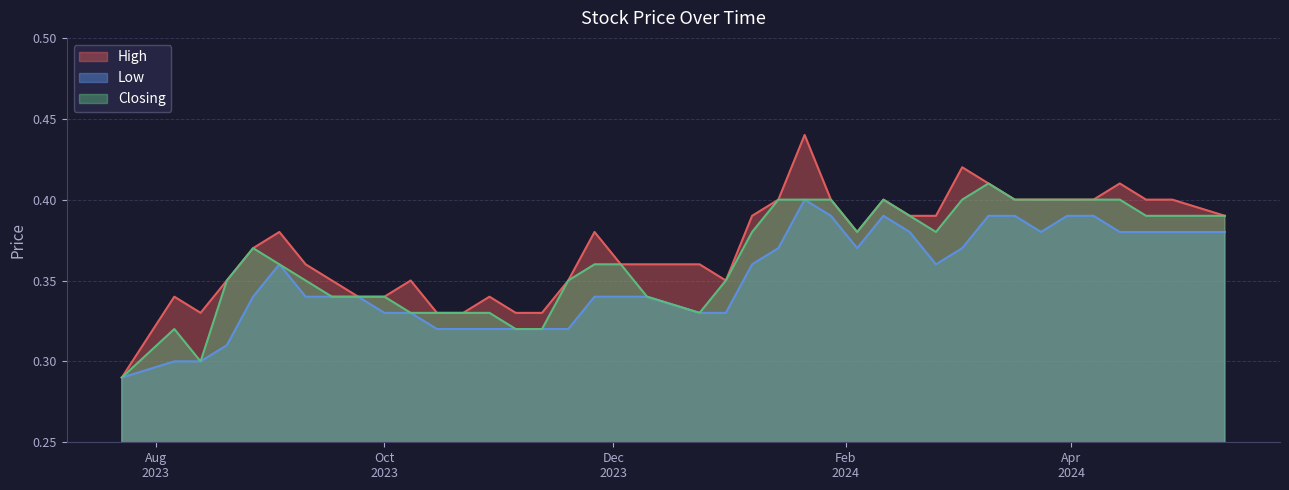

What is the total value across all series at 26/11/2023?

1.1